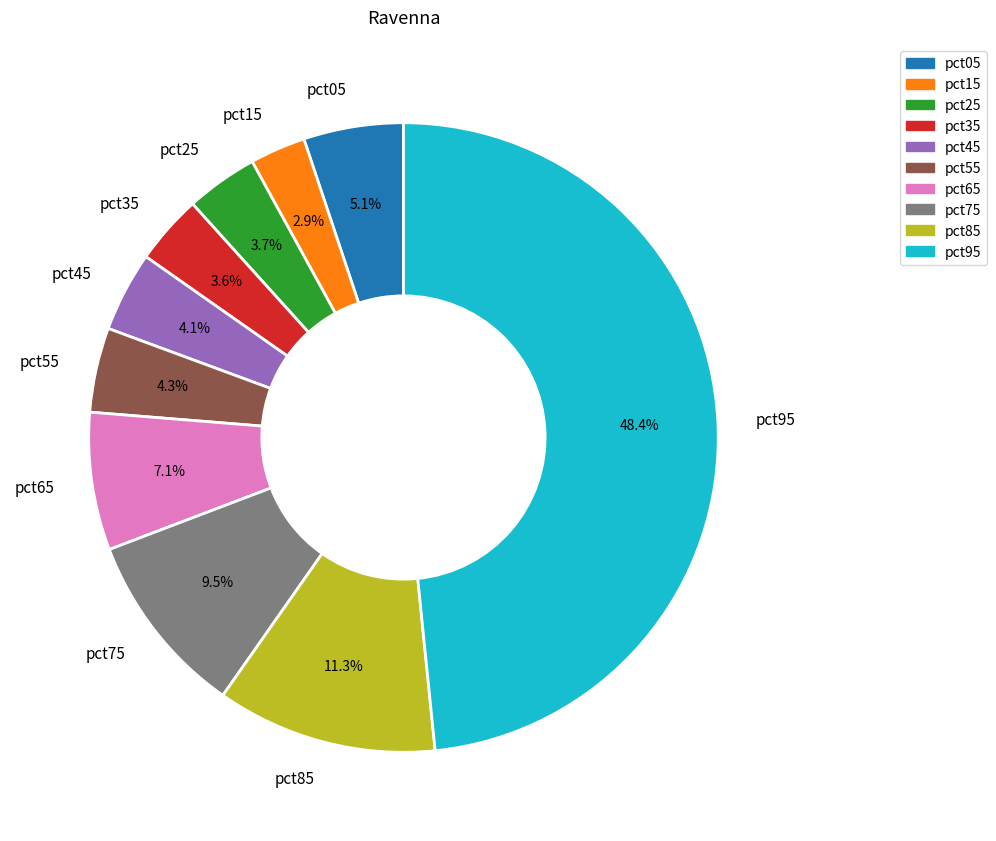

To the nearest percent, what is the combined percentage of pct35 and pct75?

13%